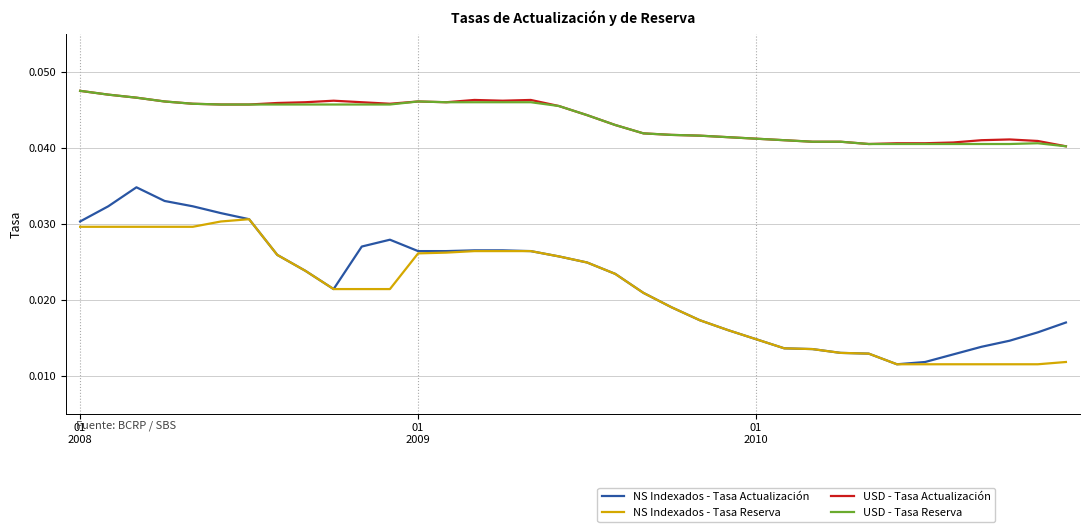

True or false: NS Indexados - Tasa Reserva and USD - Tasa Actualización intersect in this chart.

False